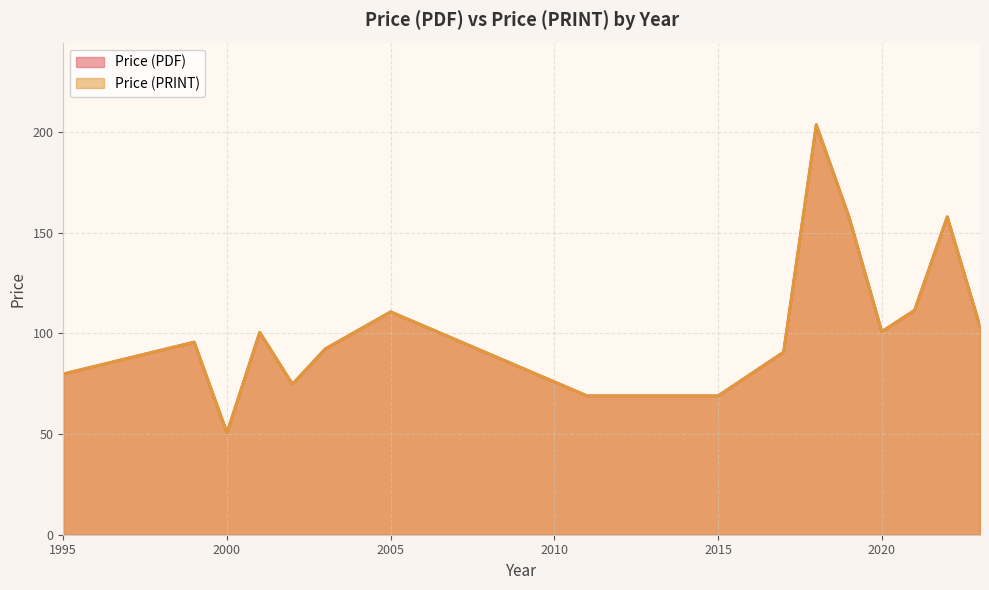

How many values in the Price (PDF) series exceed 76?

21